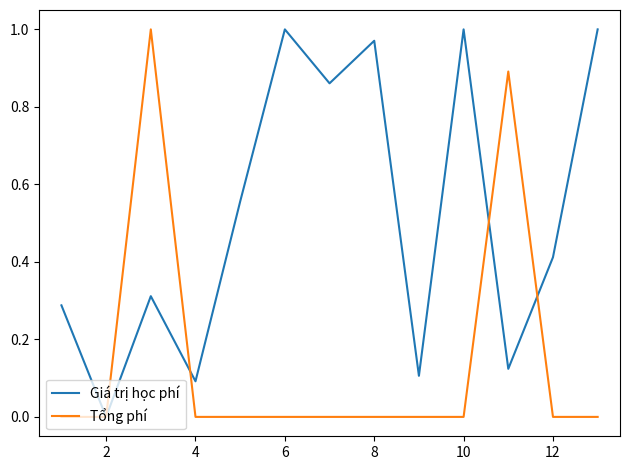

Which series has the largest total across all categories?

Giá trị học phí